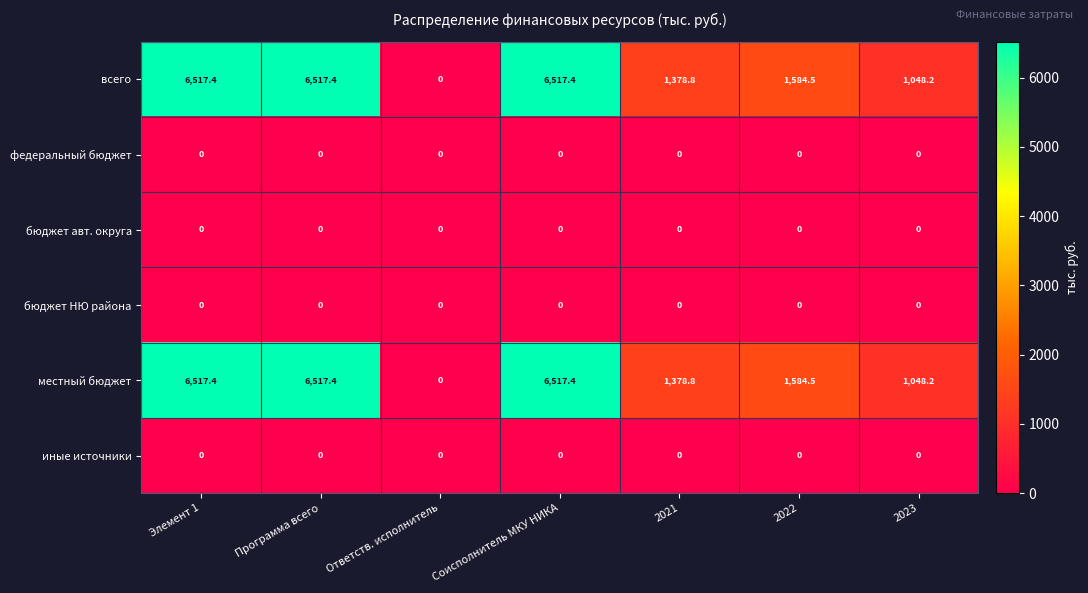

What is the greatest value displayed?

6517.4